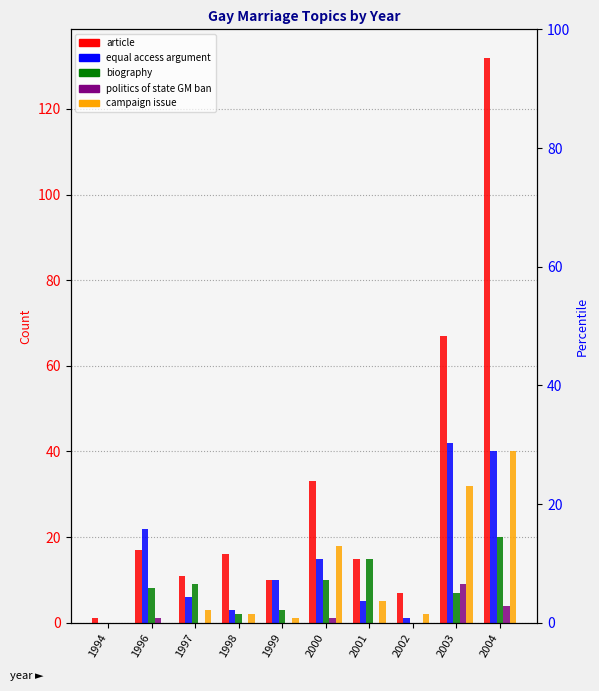

Between 1999 and 2004, which series saw the biggest shift?

article